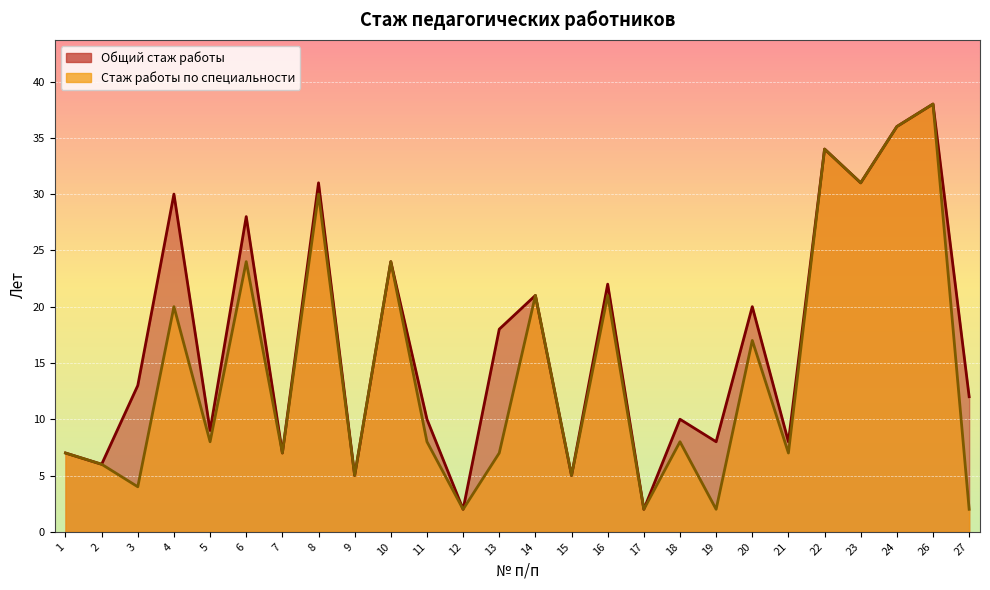

How many interior local peaks does the Стаж работы по специальности series have?

10